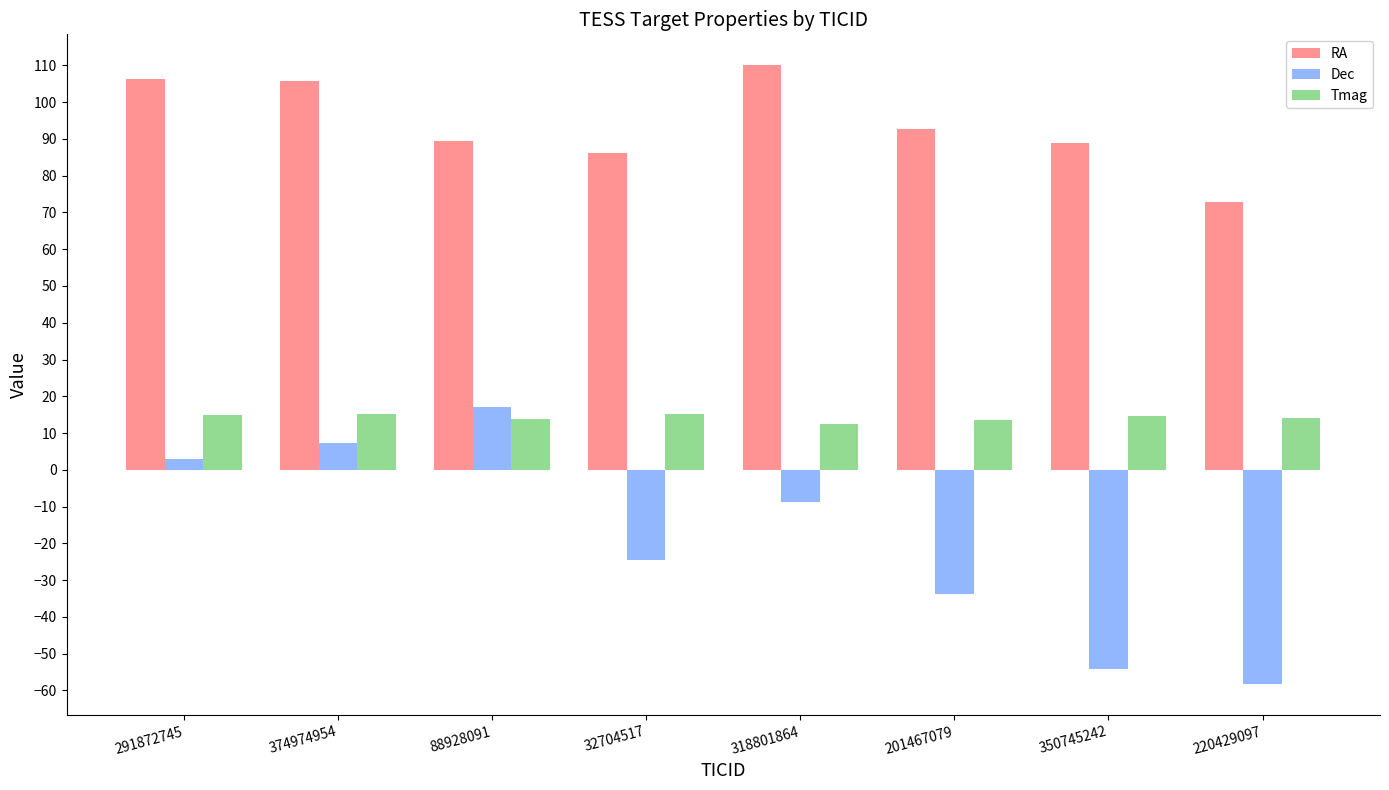

What is the approximate value of Dec at 374974954?

7.2